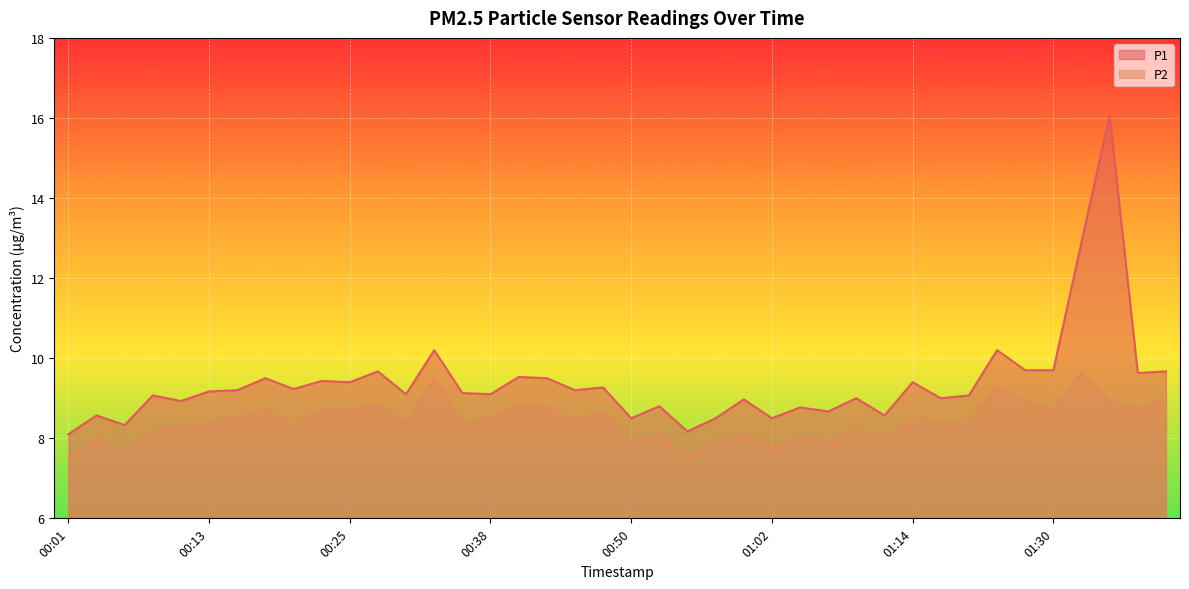

What is the difference between the P1 values at 01:28 and 00:23?

0.3